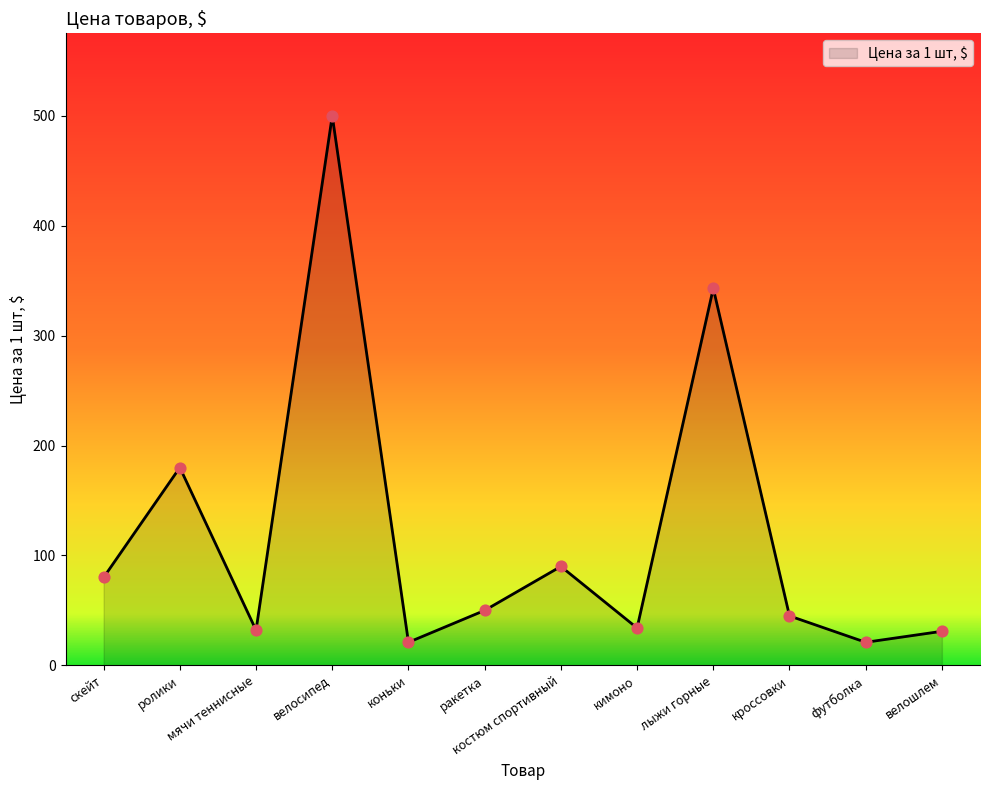

Which has a higher value, скейт or лыжи горные?

лыжи горные